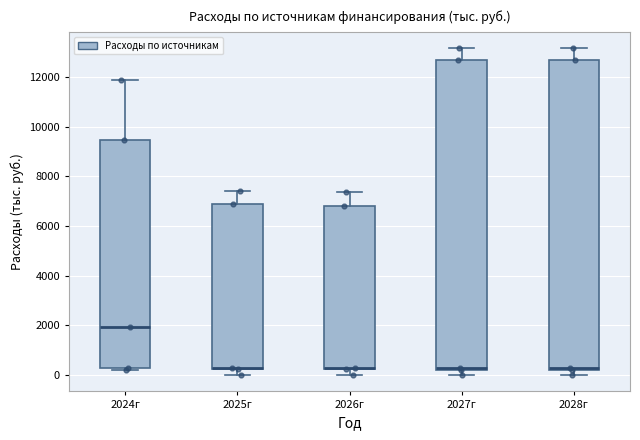

Where does the upper whisker of the box for 2024г end on the y-axis? The values are not printed on the chart, so give them approximately, as read against the axis.

11800